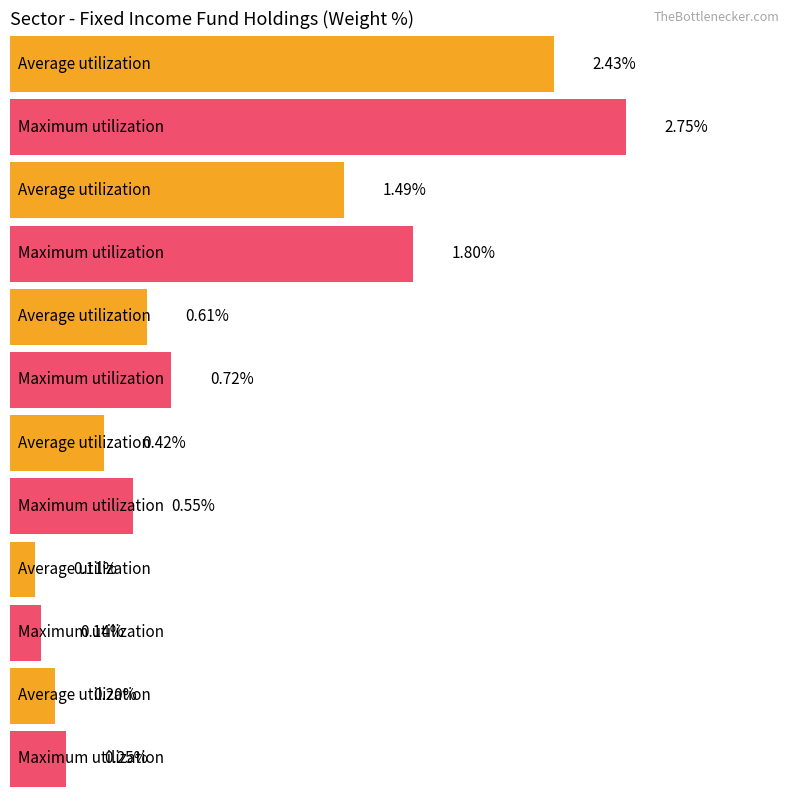

Does the chart contain stacked bars?

No